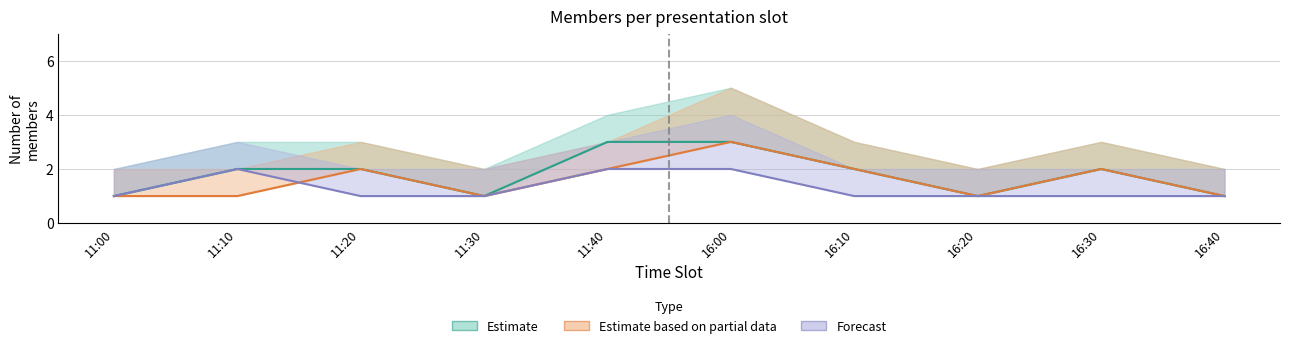

Reading left to right, what are all the values shown in this chart?

Estimate: 11:00=1	11:10=2	11:20=2	11:30=1	11:40=3	16:00=3	16:10=2	16:20=1	16:30=2	16:40=1
Estimate based on partial data: 11:00=1	11:10=1	11:20=2	11:30=1	11:40=2	16:00=3	16:10=2	16:20=1	16:30=2	16:40=1
Forecast: 11:00=1	11:10=2	11:20=1	11:30=1	11:40=2	16:00=2	16:10=1	16:20=1	16:30=1	16:40=1